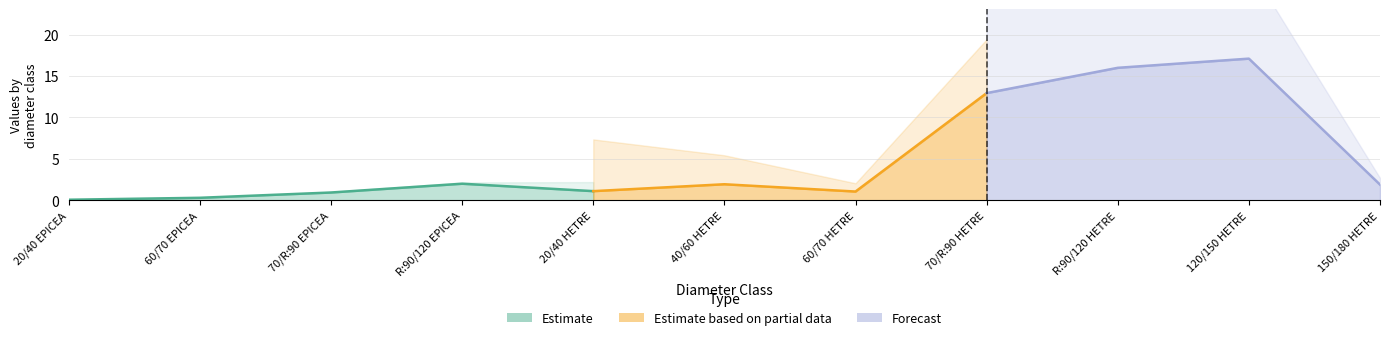

What value does the produit_vtgr series have at 120/150 HETRE?

17.1